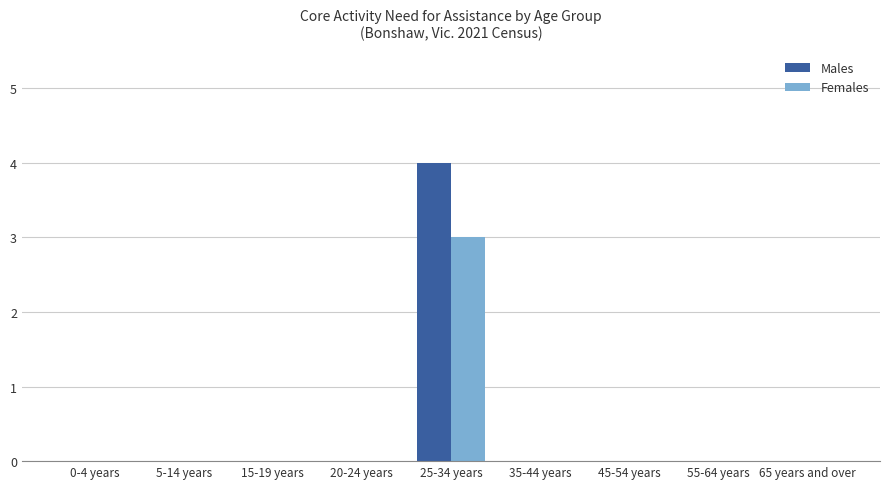

Which category has the highest value across all series?

25-34 years